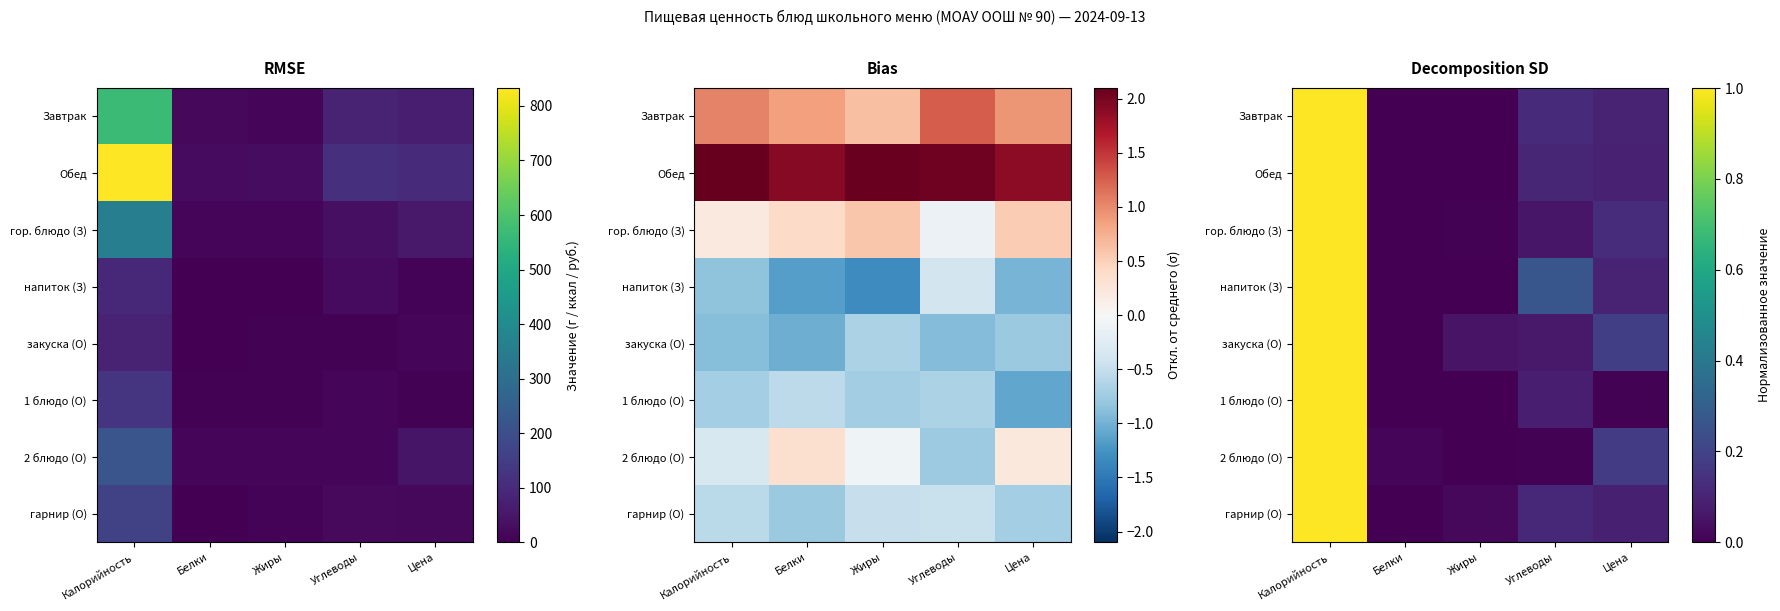

The гор. блюдо (З) series shows 1.0 at Калорийность. True or false?

True